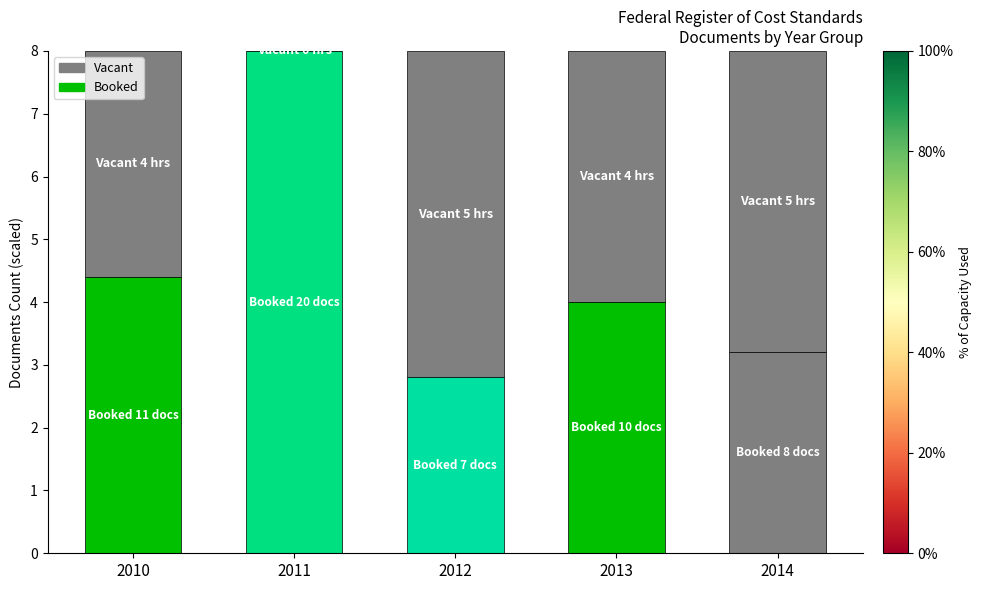

Are the bars grouped side by side (vs. stacked)?

No